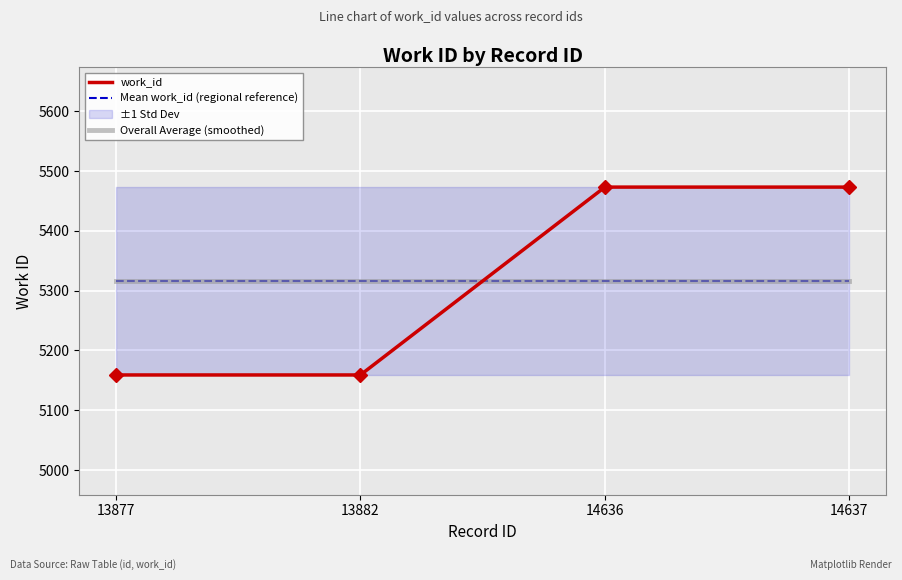

Reading left to right, list all the values displayed in this chart.

work_id: 5159	5159	5473	5473
Mean work_id (regional reference): 5316	5316	5316	5316
Overall Average (smoothed): 5316	5316	5316	5316